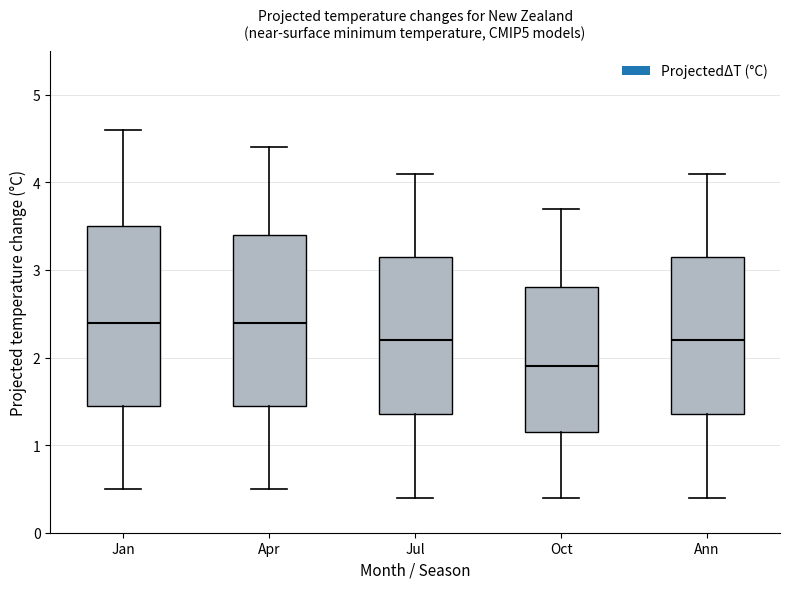

Where does the lower whisker of the box for Jan end on the y-axis? The values are not printed on the chart, so give them approximately, as read against the axis.

0.5